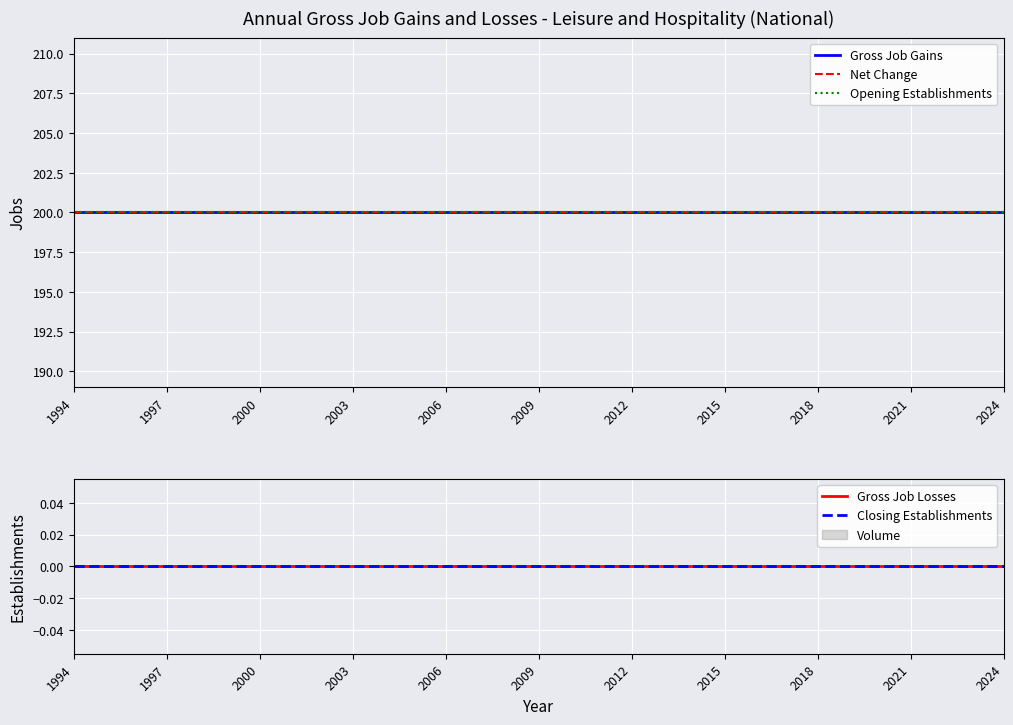

How many lines are shown in the chart?

5